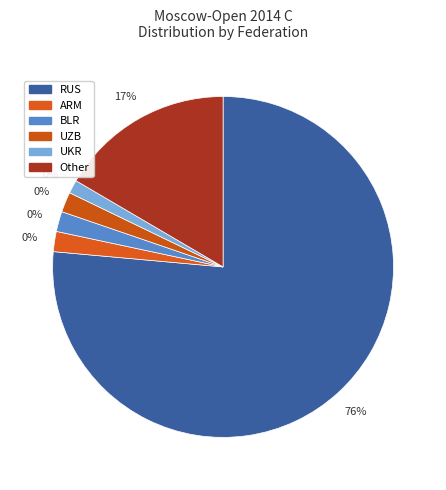

What percentage do RUS and Other together represent?

93.0%